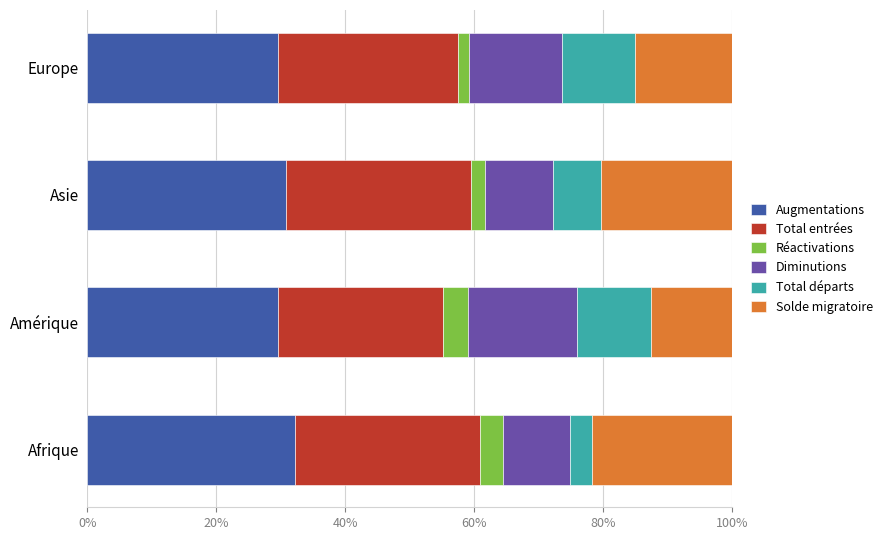

What is the highest value of the Augmentations series?

32.2